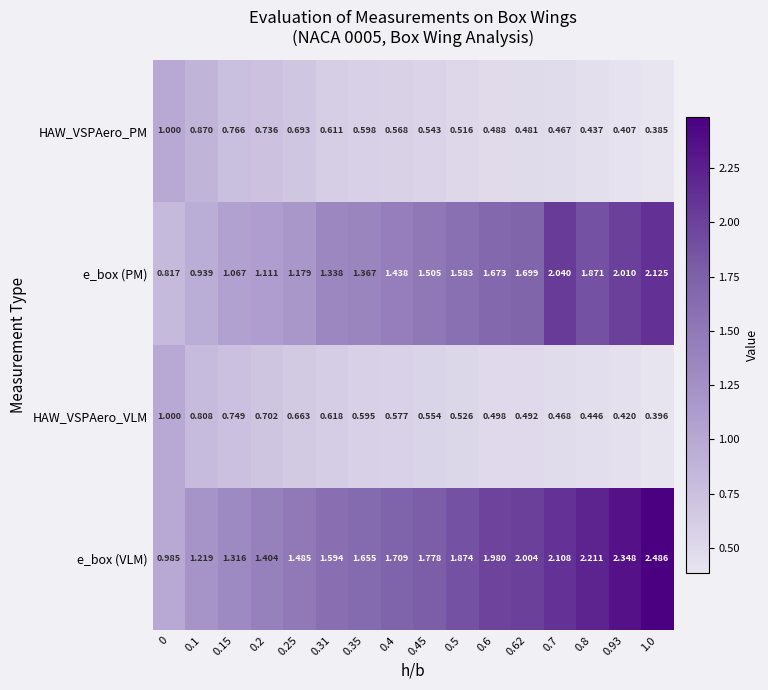

Which series has the largest range (max minus min)?

e_box (VLM)